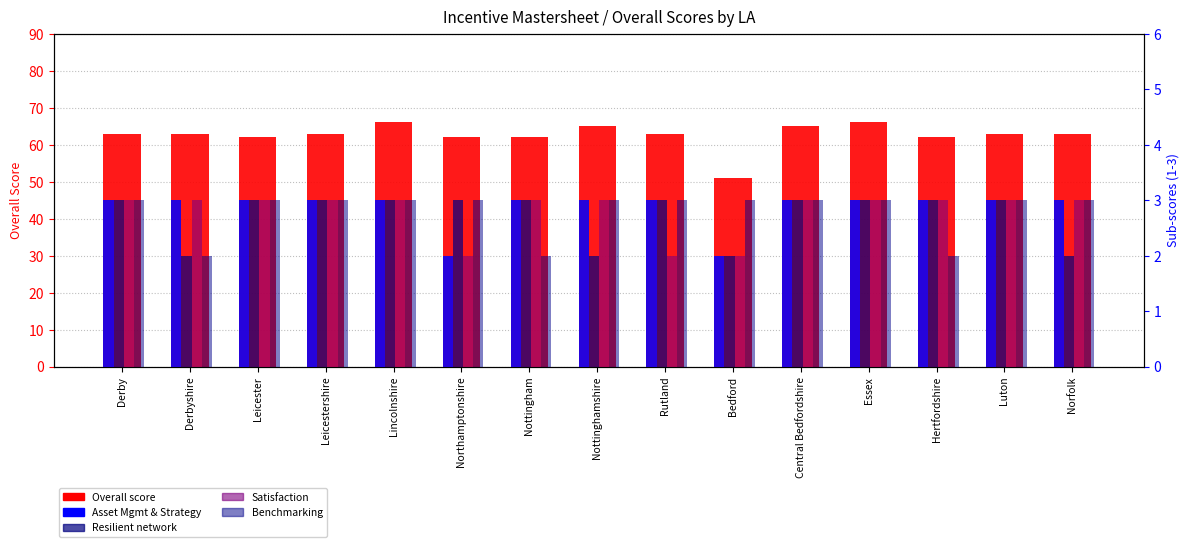

What are all the series names shown in the legend?

Overall score, Asset Mgmt & Strategy, Resilient network, Satisfaction, Benchmarking